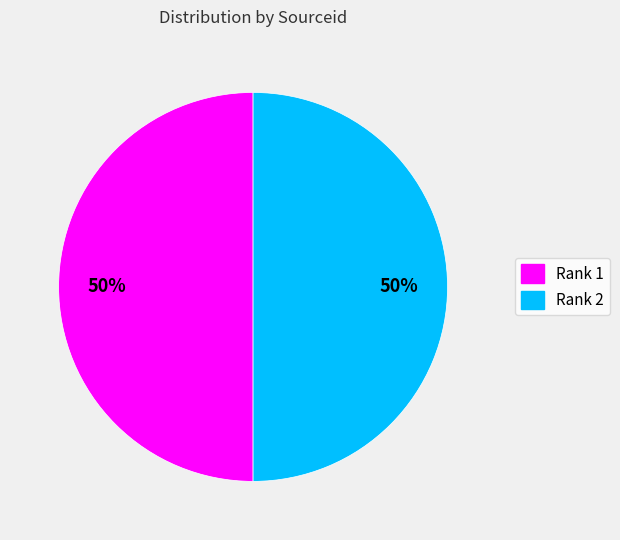

Approximately how many times larger is the value at Rank 2 compared to Rank 1?

1.0